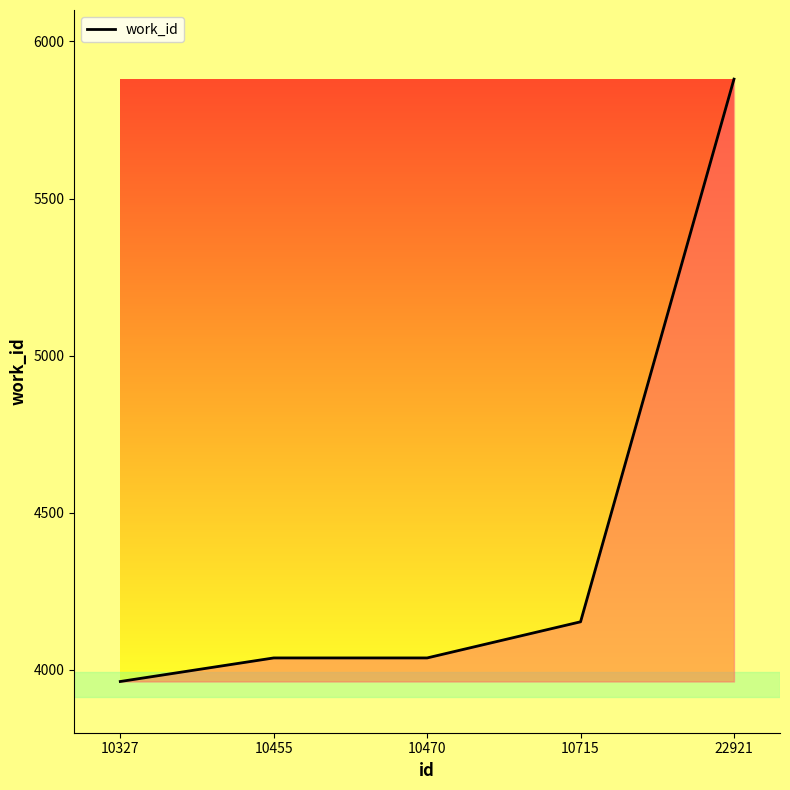

Where is the data nearest to the value 4921?

10715